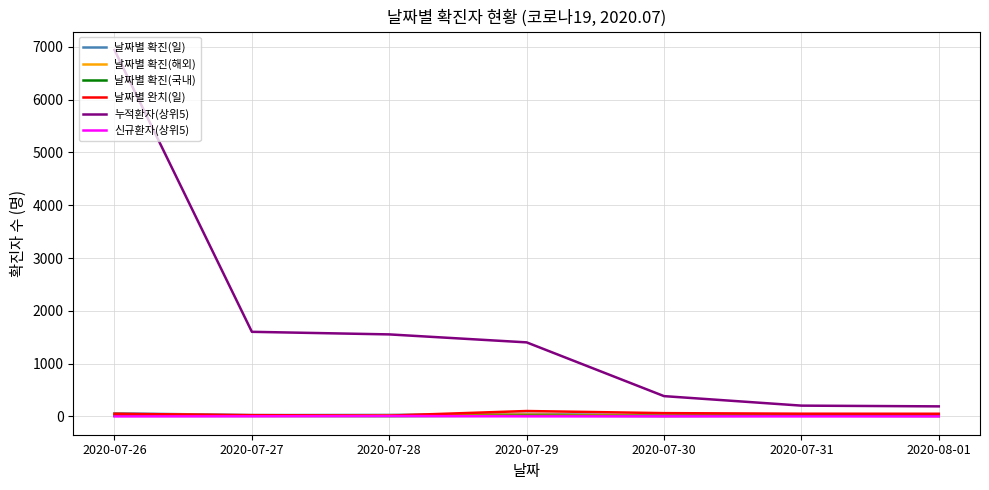

Which series has the largest range (max minus min)?

누적환자(상위5)